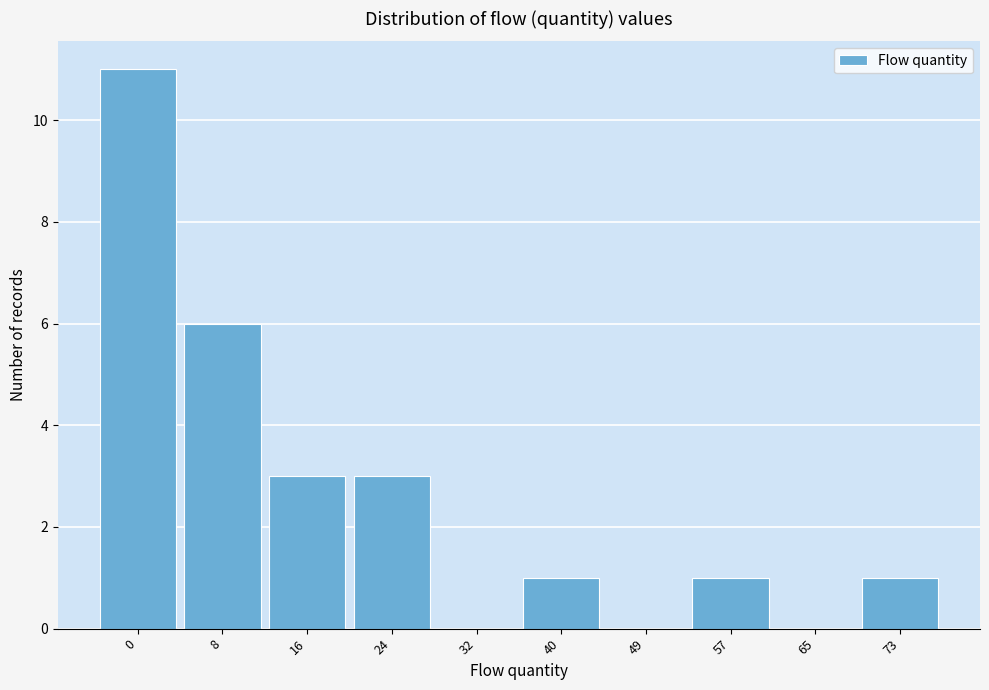

Reading left to right, extract all data points from this chart.

0=11	8=6	16=3	24=3	32=0	40=1	49=0	57=1	65=0	73=1